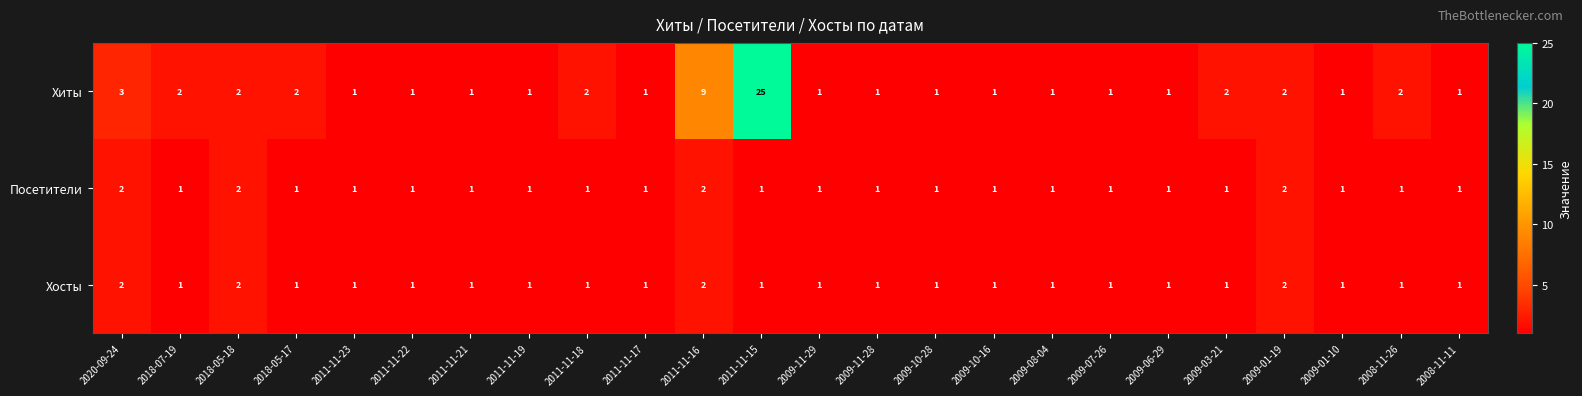

Between 2011-11-22 and 2011-11-16, which series saw the biggest shift?

Хиты